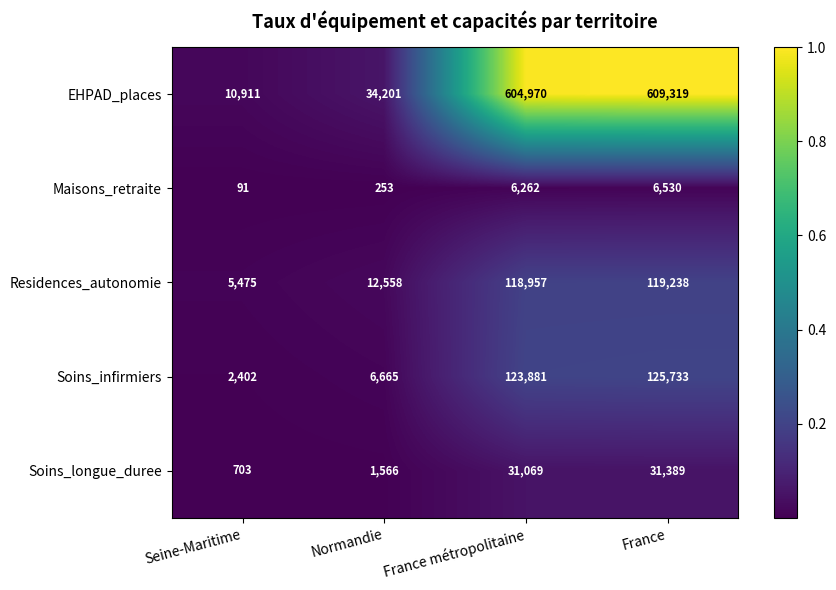

The Maisons_retraite series shows 138 at Seine-Maritime. True or false?

False